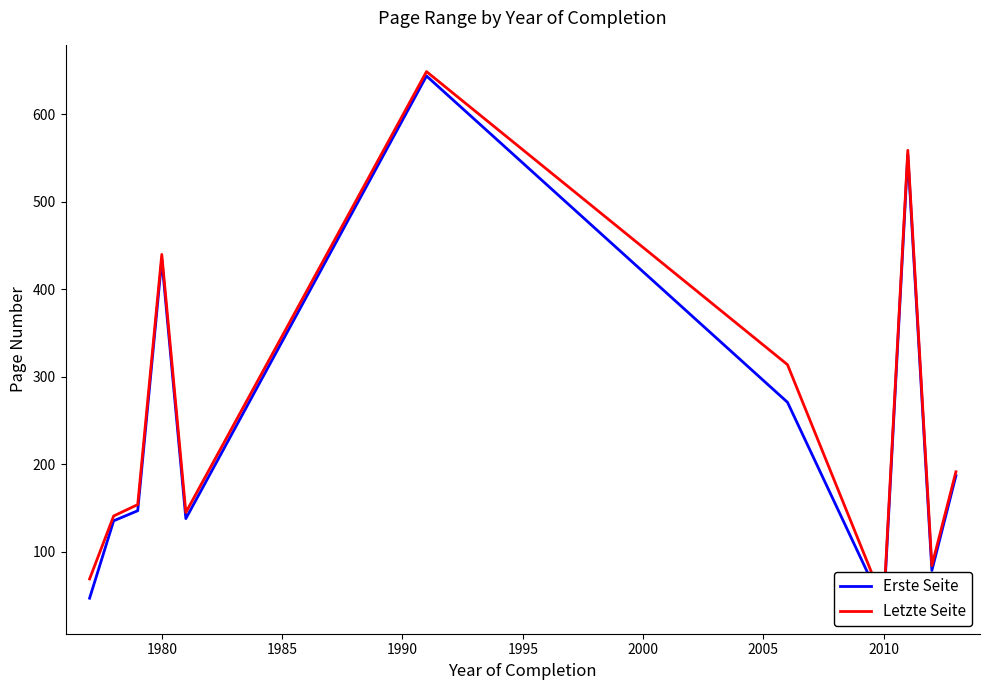

True or false: Letzte Seite and Erste Seite intersect in this chart.

False